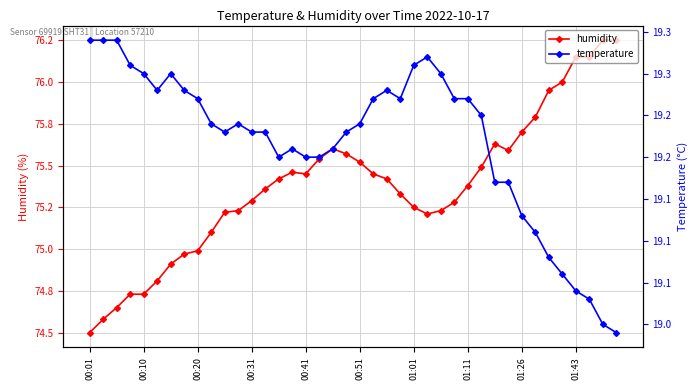

True or false: humidity has more than 2 points higher than both neighbors.

True